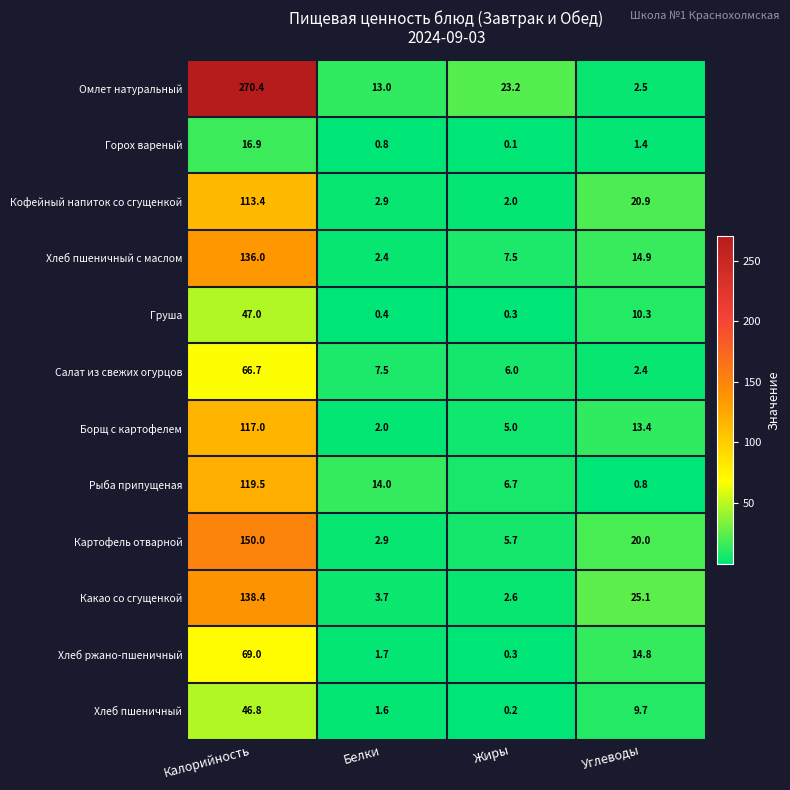

What is the maximum value shown in the chart?

270.4